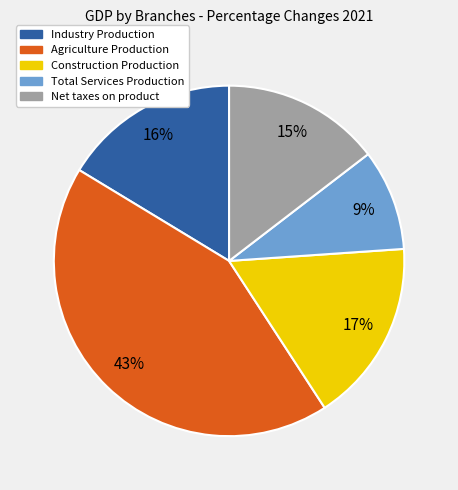

To the nearest percent, what is the average slice percentage?

20%